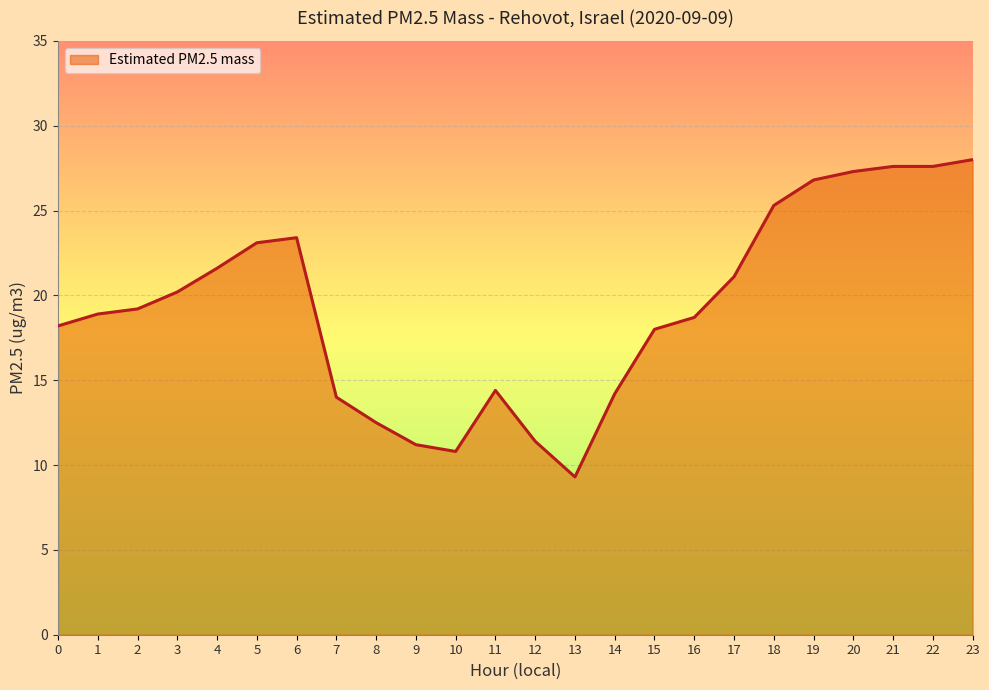

What is the smallest value displayed?

9.3